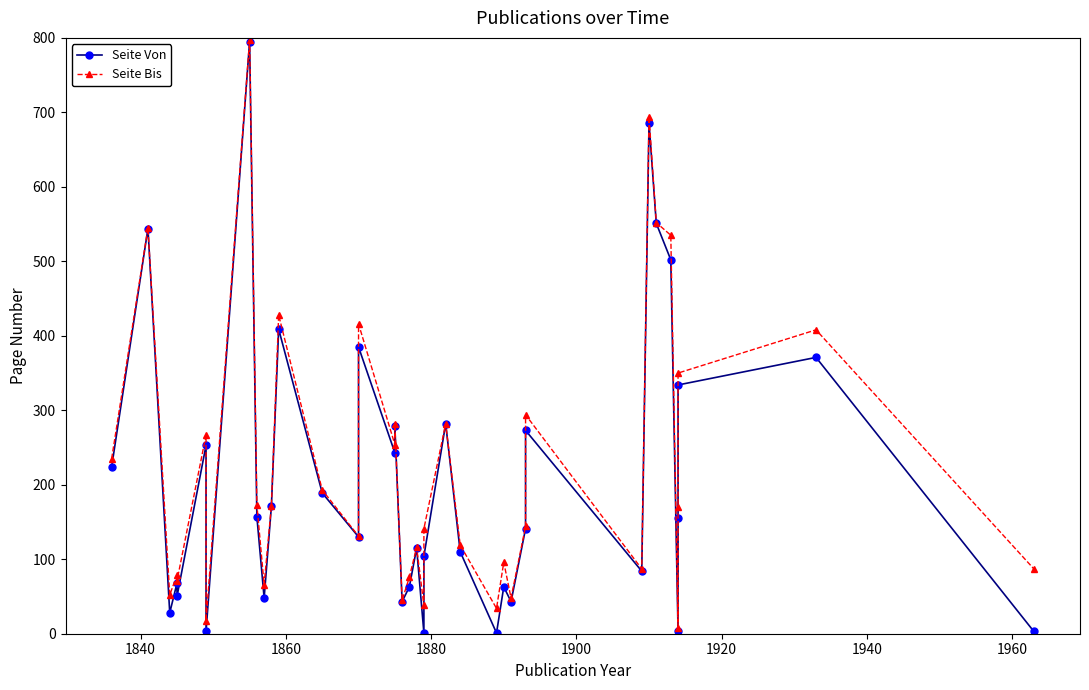

True or false: Seite Von and Seite Bis intersect in this chart.

False